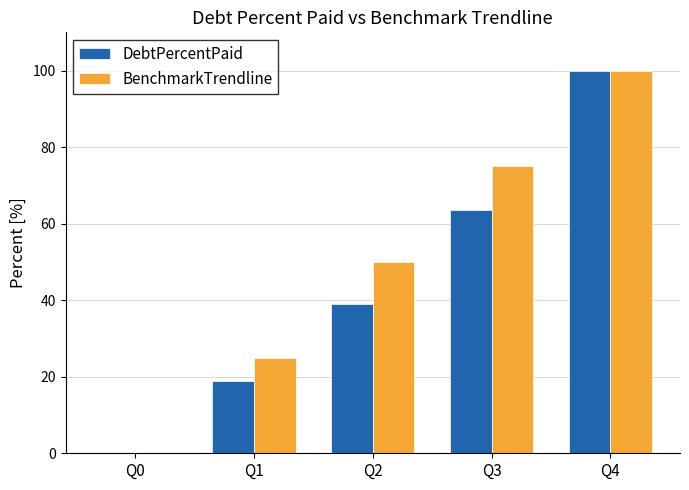

What is the maximum value shown in the chart?

100.0